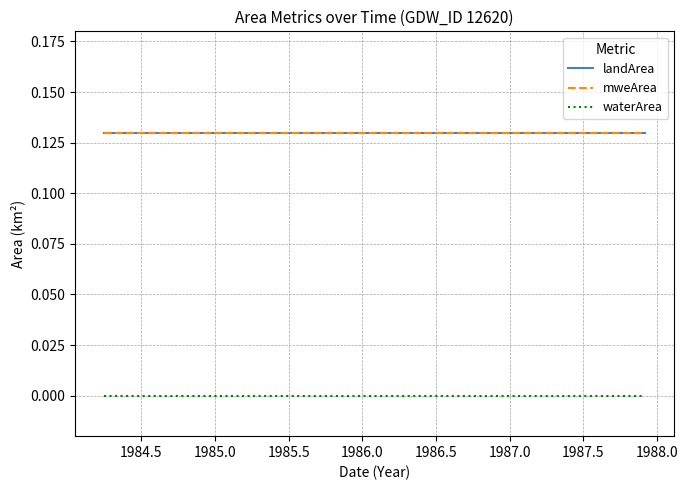

Rank the series by their maximum value, from lowest to highest.

waterArea, landArea, mweArea